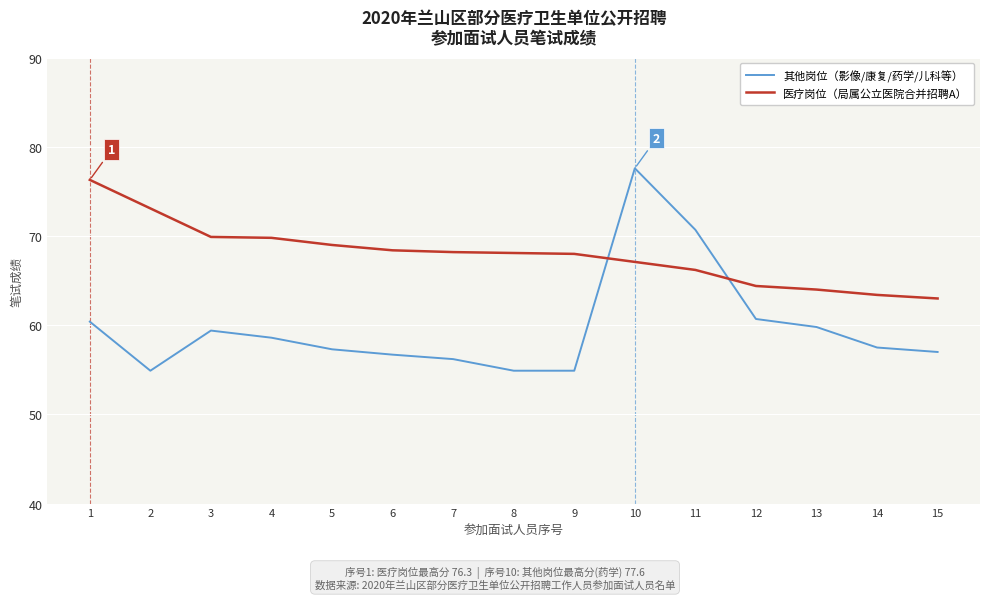

What is the difference between the 其他岗位（影像/康复/药学/儿科等） values at 9 and 4?

3.7